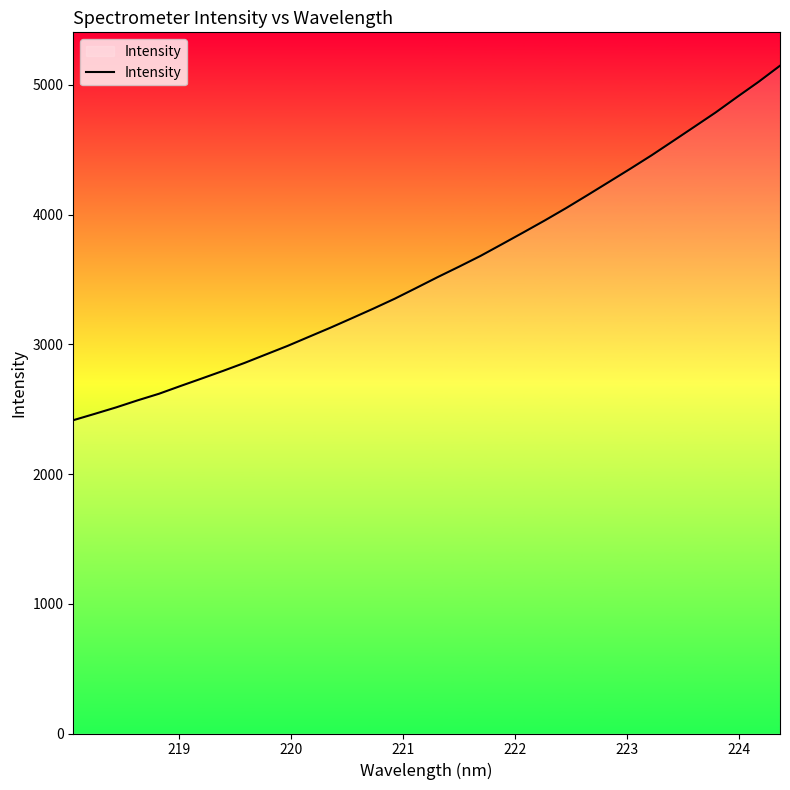

What is the difference between the maximum and minimum values?

2732.7